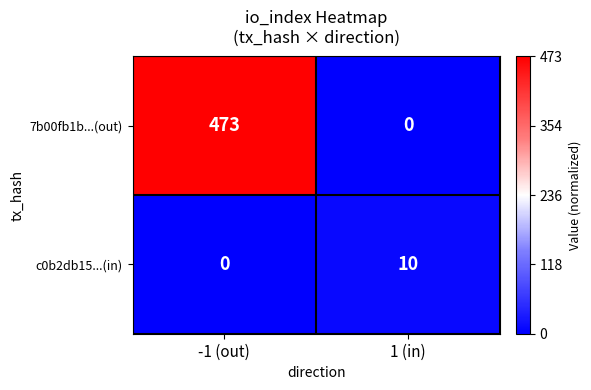

Count the number of categories in the chart.

2